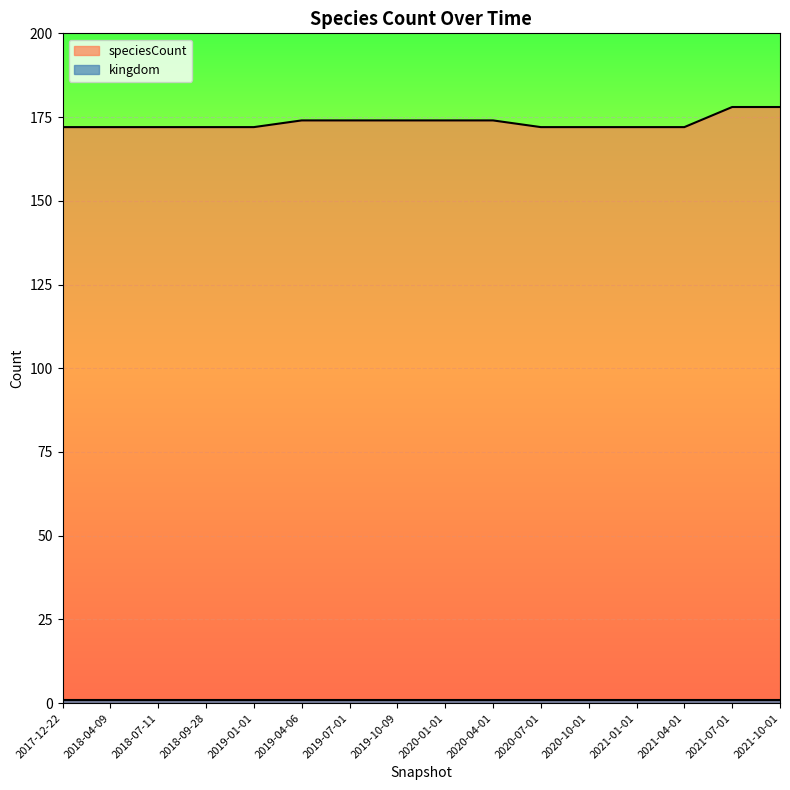

List the labels in order of value, largest first.

2021-07-01, 2021-10-01, 2019-04-06, 2019-07-01, 2019-10-09, 2020-01-01, 2020-04-01, 2017-12-22, 2018-04-09, 2018-07-11, 2018-09-28, 2019-01-01, 2020-07-01, 2020-10-01, 2021-01-01, 2021-04-01